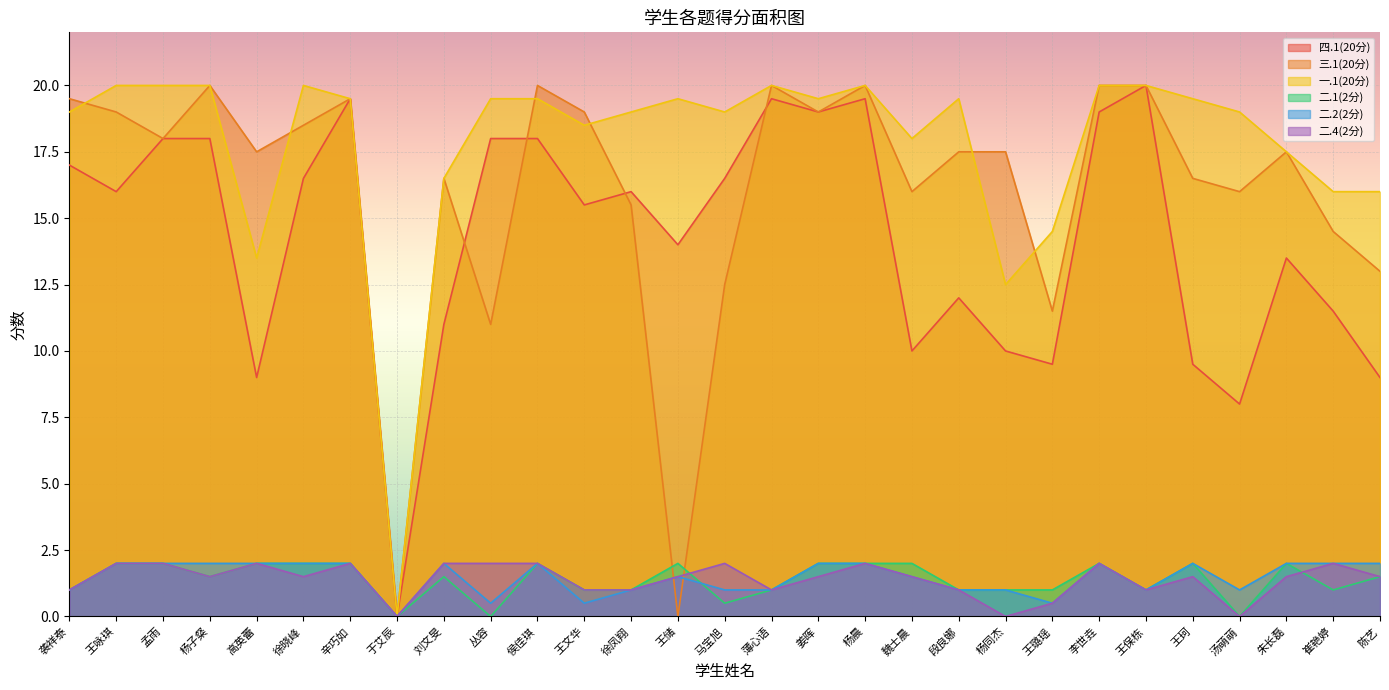

Reading left to right, what are all the values shown in this chart?

四.1(20分): 袭祥泰=17.0	王咏琪=16.0	孟雨=18.0	杨子粲=18.0	高英蕾=9.0	徐晓峰=16.5	辛巧如=19.5	于艾辰=0.0	刘文旻=11.0	丛容=18.0	侯佳琪=18.0	王文华=15.5	徐凤翔=16.0	王储=14.0	马宝旭=16.5	薄心语=19.5	姜晖=19.0	杨晨=19.5	魏士晨=10.0	段良娜=12.0	杨同杰=10.0	王璐瑶=9.5	李世垚=19.0	王保栋=20.0	王珂=9.5	汤萌萌=8.0	朱长磊=13.5	崔艳婷=11.5	陈艺=9.0
三.1(20分): 袭祥泰=19.5	王咏琪=19.0	孟雨=18.0	杨子粲=20.0	高英蕾=17.5	徐晓峰=18.5	辛巧如=19.5	于艾辰=0.0	刘文旻=16.5	丛容=11.0	侯佳琪=20.0	王文华=19.0	徐凤翔=15.5	王储=0.0	马宝旭=12.5	薄心语=20.0	姜晖=19.0	杨晨=20.0	魏士晨=16.0	段良娜=17.5	杨同杰=17.5	王璐瑶=11.5	李世垚=20.0	王保栋=20.0	王珂=16.5	汤萌萌=16.0	朱长磊=17.5	崔艳婷=14.5	陈艺=13.0
一.1(20分): 袭祥泰=19.0	王咏琪=20.0	孟雨=20.0	杨子粲=20.0	高英蕾=13.5	徐晓峰=20.0	辛巧如=19.5	于艾辰=0.0	刘文旻=16.5	丛容=19.5	侯佳琪=19.5	王文华=18.5	徐凤翔=19.0	王储=19.5	马宝旭=19.0	薄心语=20.0	姜晖=19.5	杨晨=20.0	魏士晨=18.0	段良娜=19.5	杨同杰=12.5	王璐瑶=14.5	李世垚=20.0	王保栋=20.0	王珂=19.5	汤萌萌=19.0	朱长磊=17.5	崔艳婷=16.0	陈艺=16.0
二.1(2分): 袭祥泰=1.0	王咏琪=2.0	孟雨=2.0	杨子粲=1.5	高英蕾=2.0	徐晓峰=2.0	辛巧如=2.0	于艾辰=0.0	刘文旻=1.5	丛容=0.0	侯佳琪=2.0	王文华=1.0	徐凤翔=1.0	王储=2.0	马宝旭=0.5	薄心语=1.0	姜晖=2.0	杨晨=2.0	魏士晨=2.0	段良娜=1.0	杨同杰=1.0	王璐瑶=1.0	李世垚=2.0	王保栋=1.0	王珂=2.0	汤萌萌=0.0	朱长磊=2.0	崔艳婷=1.0	陈艺=1.5
二.2(2分): 袭祥泰=1.0	王咏琪=2.0	孟雨=2.0	杨子粲=2.0	高英蕾=2.0	徐晓峰=2.0	辛巧如=2.0	于艾辰=0.0	刘文旻=2.0	丛容=0.5	侯佳琪=2.0	王文华=0.5	徐凤翔=1.0	王储=1.5	马宝旭=1.0	薄心语=1.0	姜晖=2.0	杨晨=2.0	魏士晨=1.5	段良娜=1.0	杨同杰=1.0	王璐瑶=0.5	李世垚=2.0	王保栋=1.0	王珂=2.0	汤萌萌=1.0	朱长磊=2.0	崔艳婷=2.0	陈艺=2.0
二.4(2分): 袭祥泰=1.0	王咏琪=2.0	孟雨=2.0	杨子粲=1.5	高英蕾=2.0	徐晓峰=1.5	辛巧如=2.0	于艾辰=0.0	刘文旻=2.0	丛容=2.0	侯佳琪=2.0	王文华=1.0	徐凤翔=1.0	王储=1.5	马宝旭=2.0	薄心语=1.0	姜晖=1.5	杨晨=2.0	魏士晨=1.5	段良娜=1.0	杨同杰=0.0	王璐瑶=0.5	李世垚=2.0	王保栋=1.0	王珂=1.5	汤萌萌=0.0	朱长磊=1.5	崔艳婷=2.0	陈艺=1.5